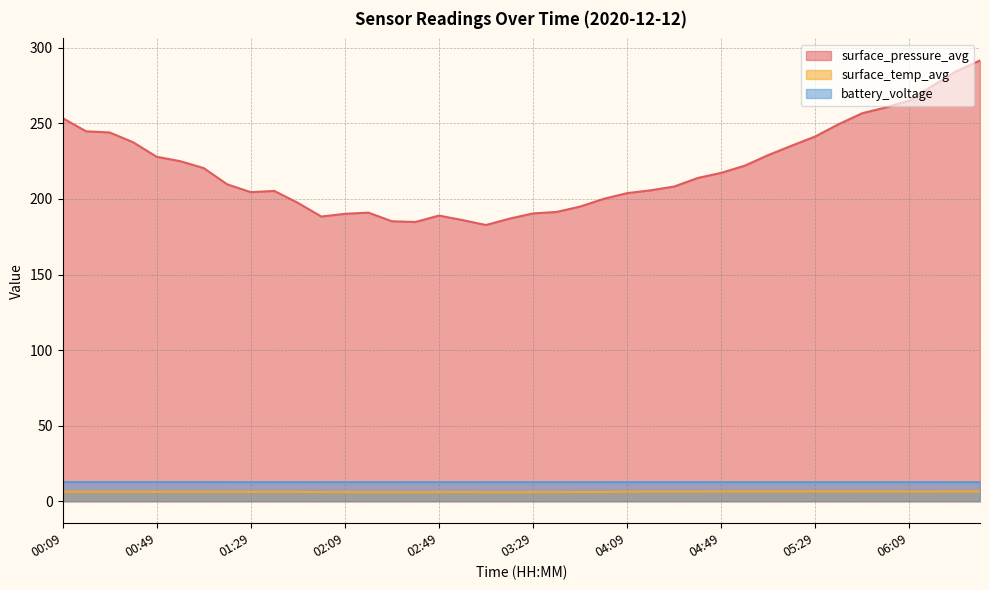

Rank the series by their maximum value, from lowest to highest.

surface_temp_avg, battery_voltage, surface_pressure_avg